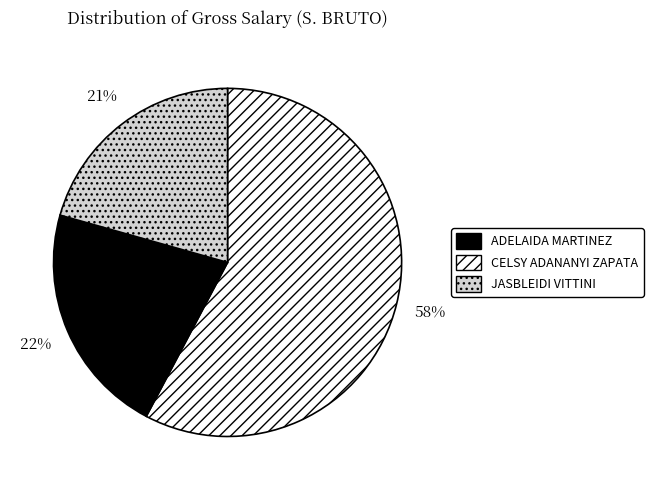

Which has a higher value, ADELAIDA MARTINEZ or JASBLEIDI VITTINI?

ADELAIDA MARTINEZ